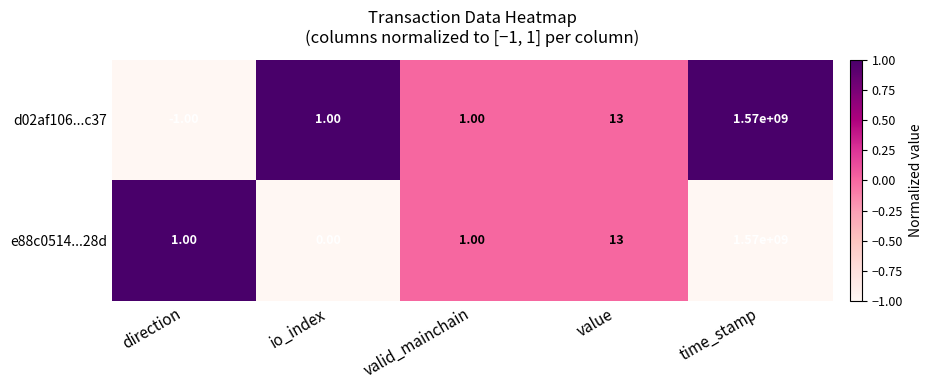

How many data points in e88c0514...28d are less than 1?

1